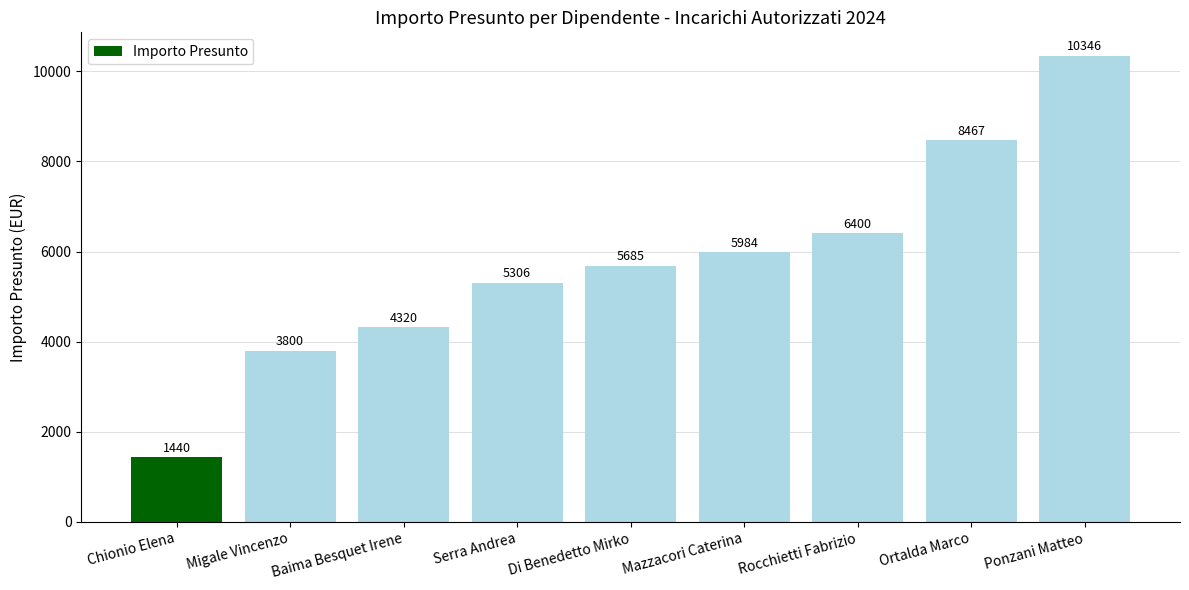

What is the maximum value shown in the chart?

10346